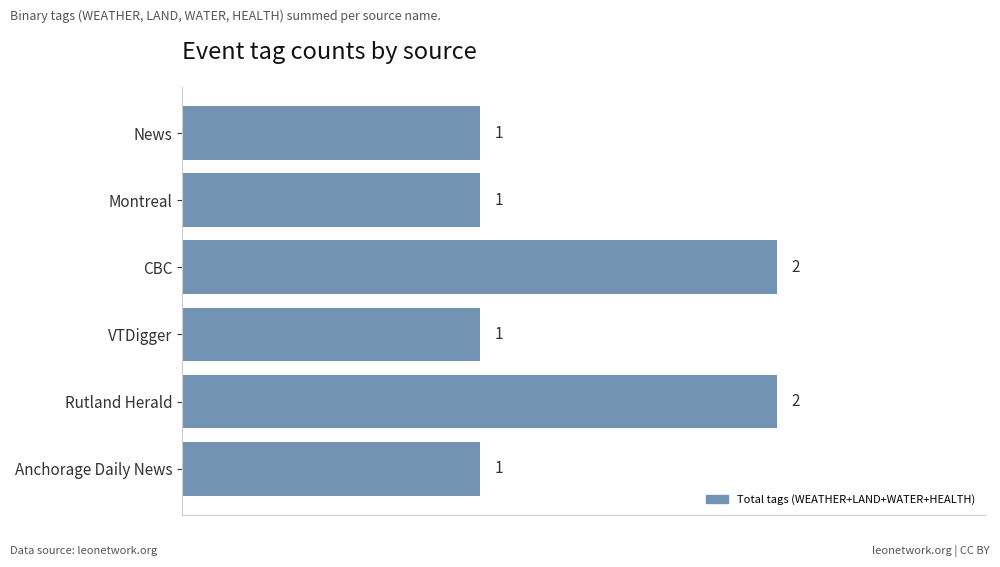

How many values are between 1 and 2?

6